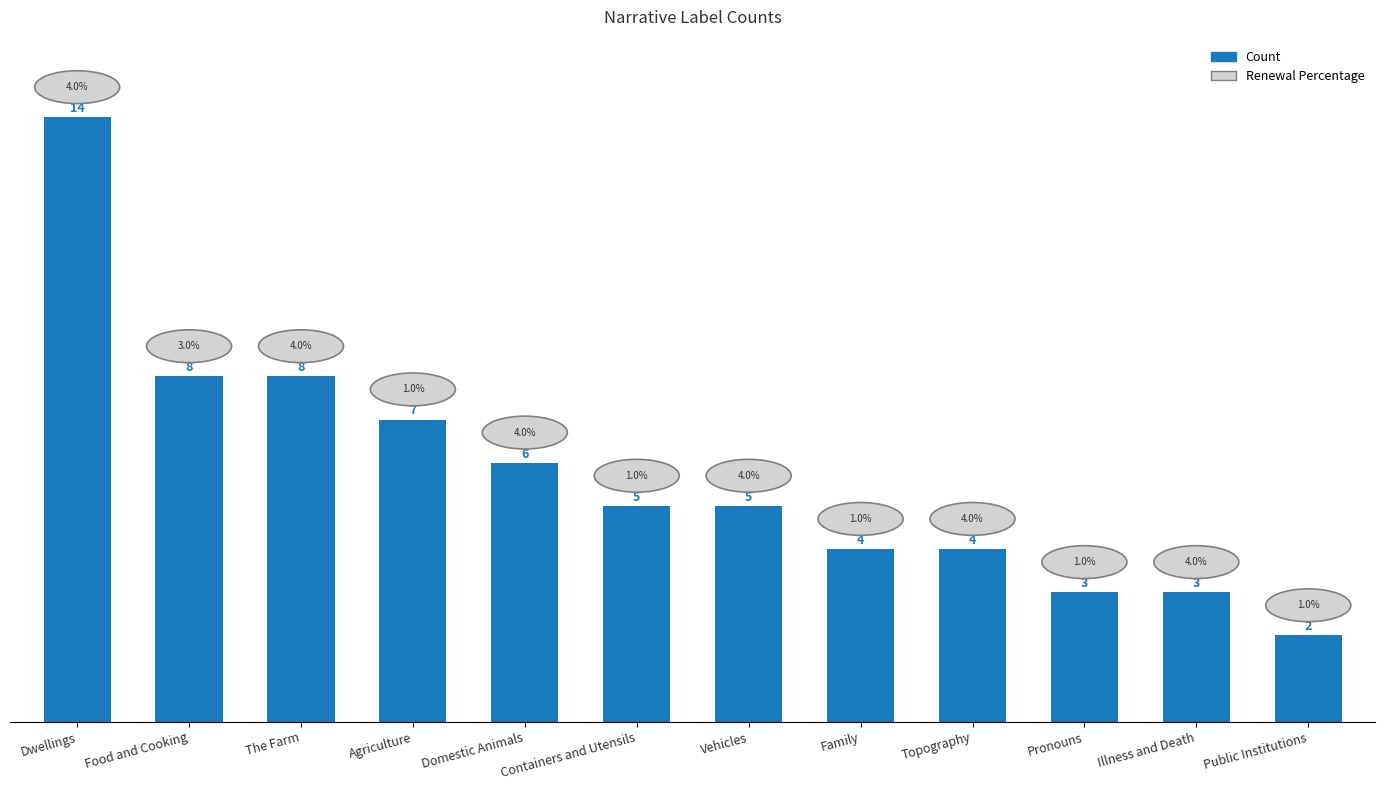

What is the difference between the maximum and minimum values?

12